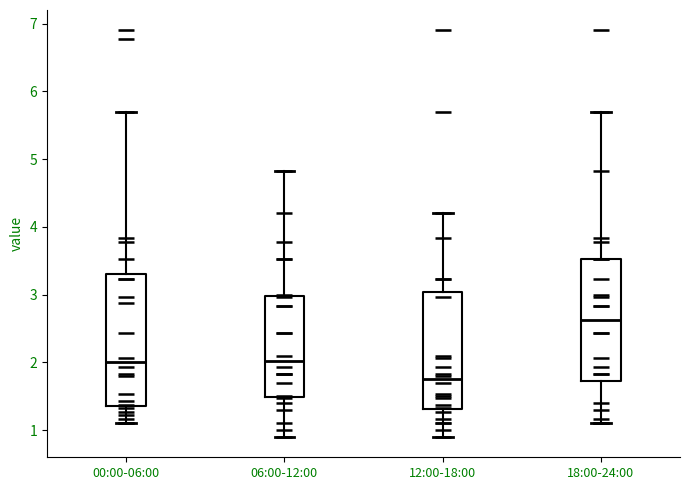

Reading left to right, read every box against the y-axis: the position of its median line, the range the box covers, and the ends of its whiskers. The values are not printed on the chart, so give them approximately, as read against the axis.

00:00-06:00: median 2.0, box 1.4 to 3.3, whiskers 1.1 to 5.7
06:00-12:00: median 2.0, box 1.5 to 3.0, whiskers 0.9 to 4.8
12:00-18:00: median 1.8, box 1.3 to 3.0, whiskers 0.9 to 4.2
18:00-24:00: median 2.6, box 1.7 to 3.5, whiskers 1.1 to 5.7